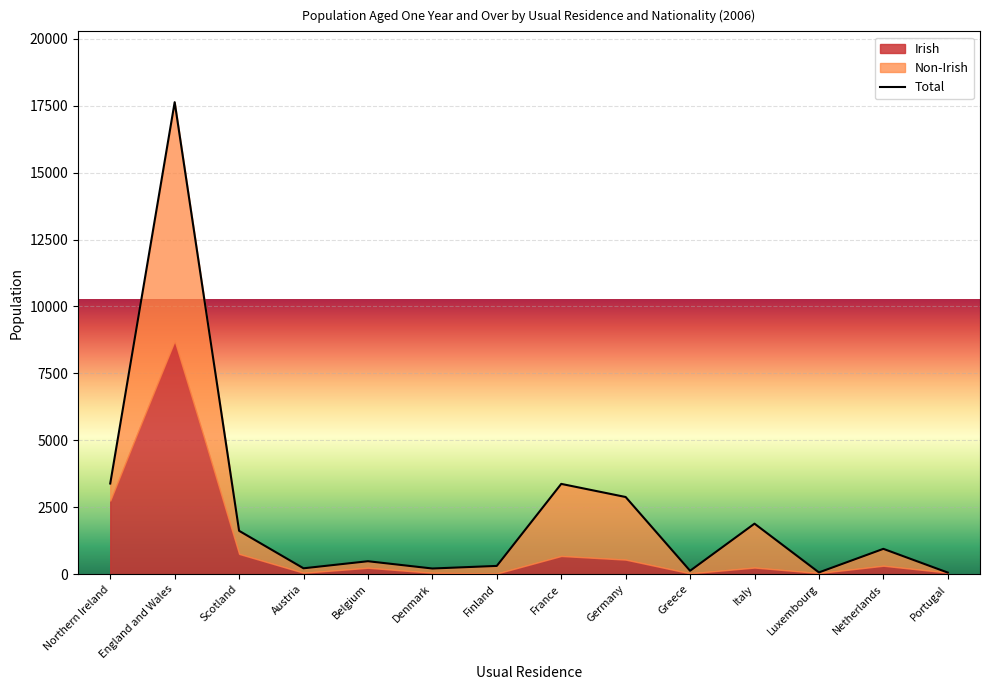

List the series in order of their overall mean, lowest first.

Irish, Non-Irish